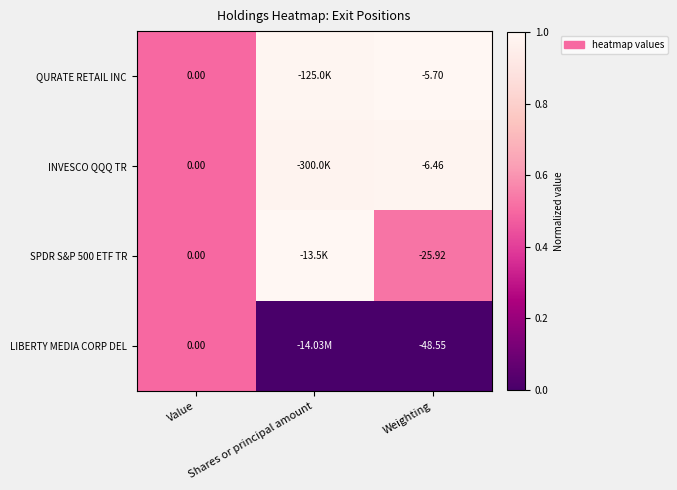

Is the value of LIBERTY MEDIA CORP DEL at Weighting greater than the value of INVESCO QQQ TR at Value?

No